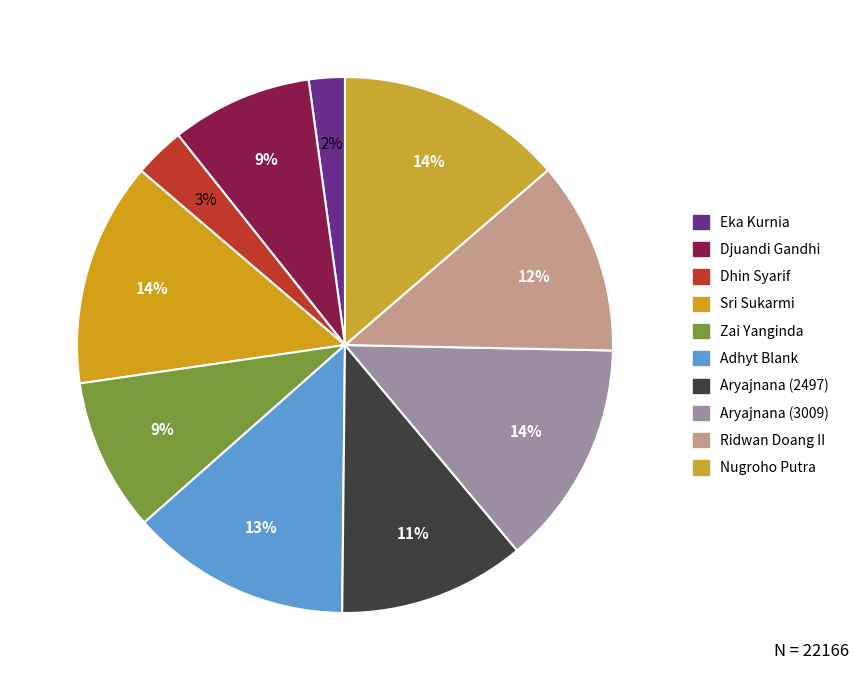

How many slices are in this pie chart?

10